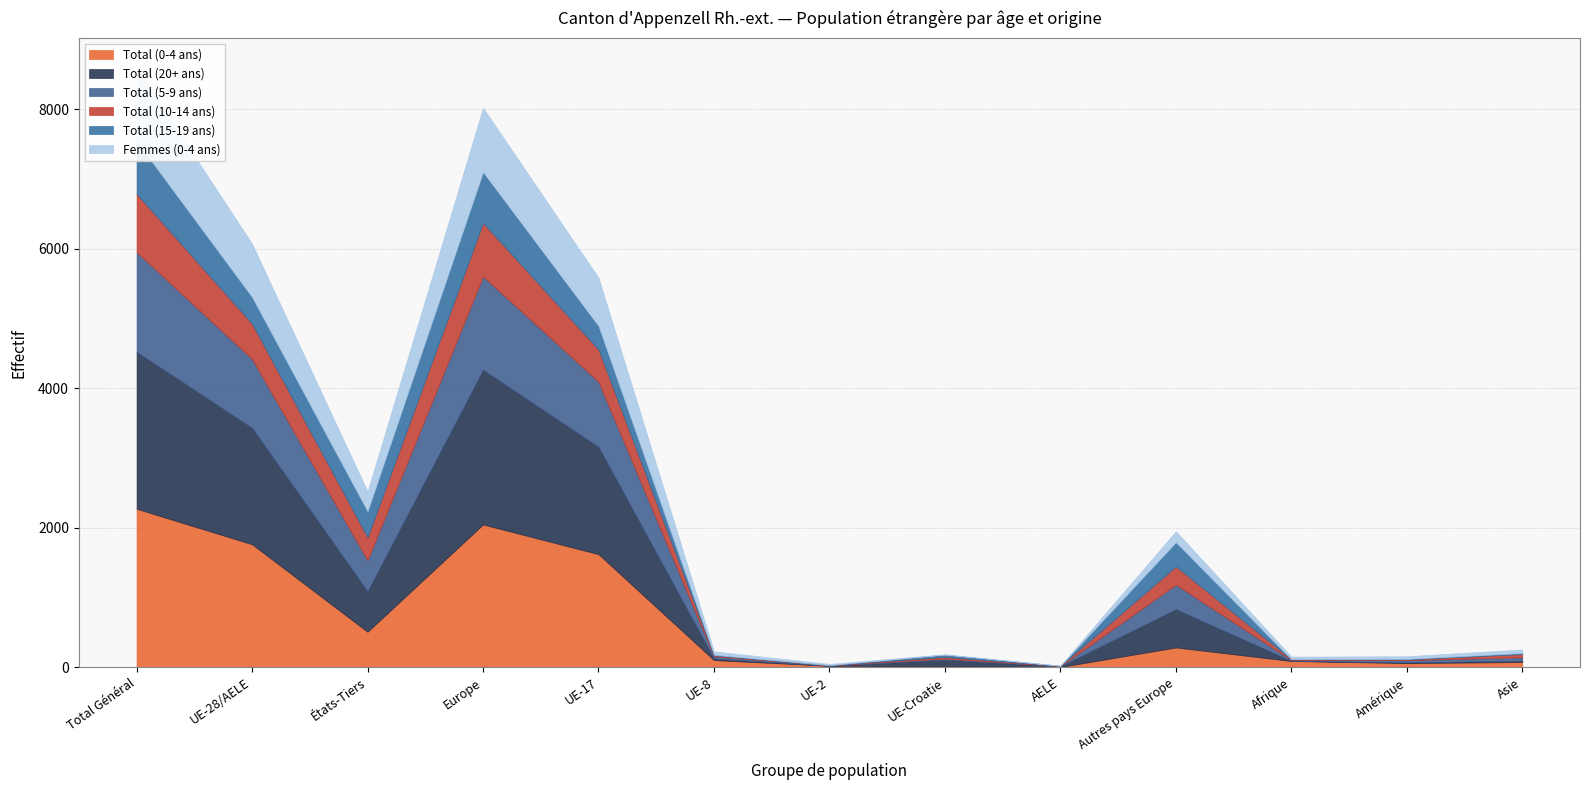

Which series has the widest spread of values?

Total (0-4 ans)